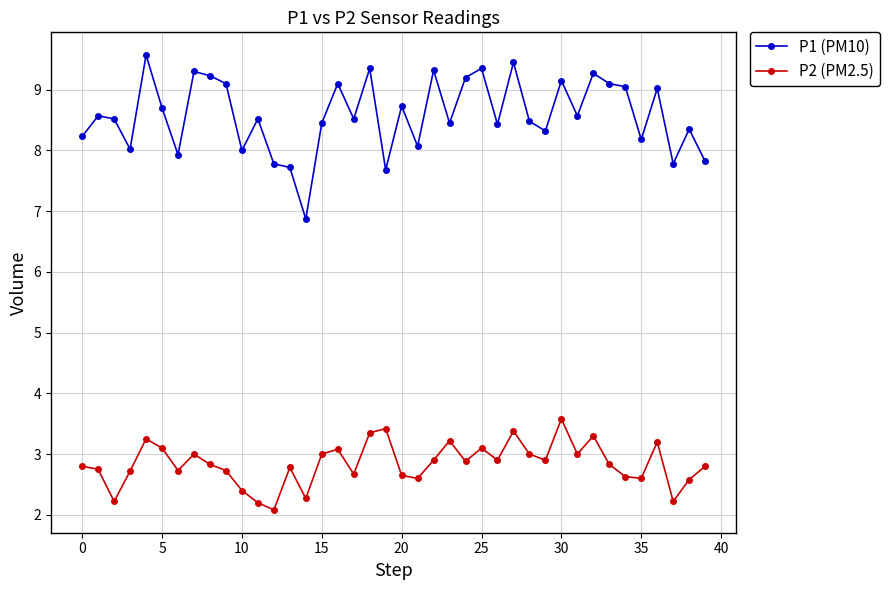

Which series has the largest total across all categories?

P1 (PM10)